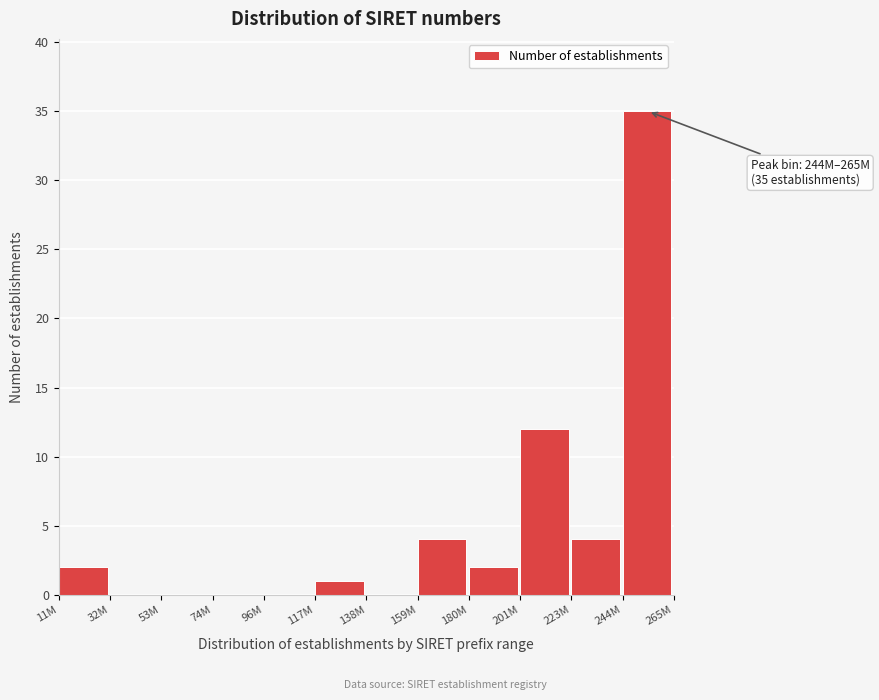

Reading right to left, extract all data points from this chart.

244M=35	223M=4	201M=12	180M=2	159M=4	138M=0	117M=1	96M=0	74M=0	53M=0	32M=0	11M=2